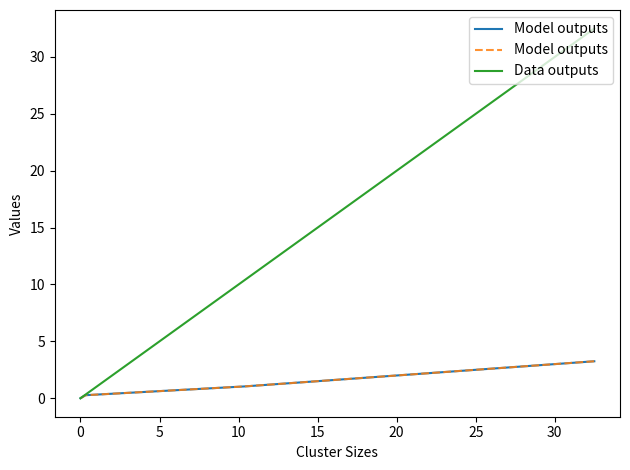

What is the difference between the maximum and minimum values in the Model outputs series?

3.2